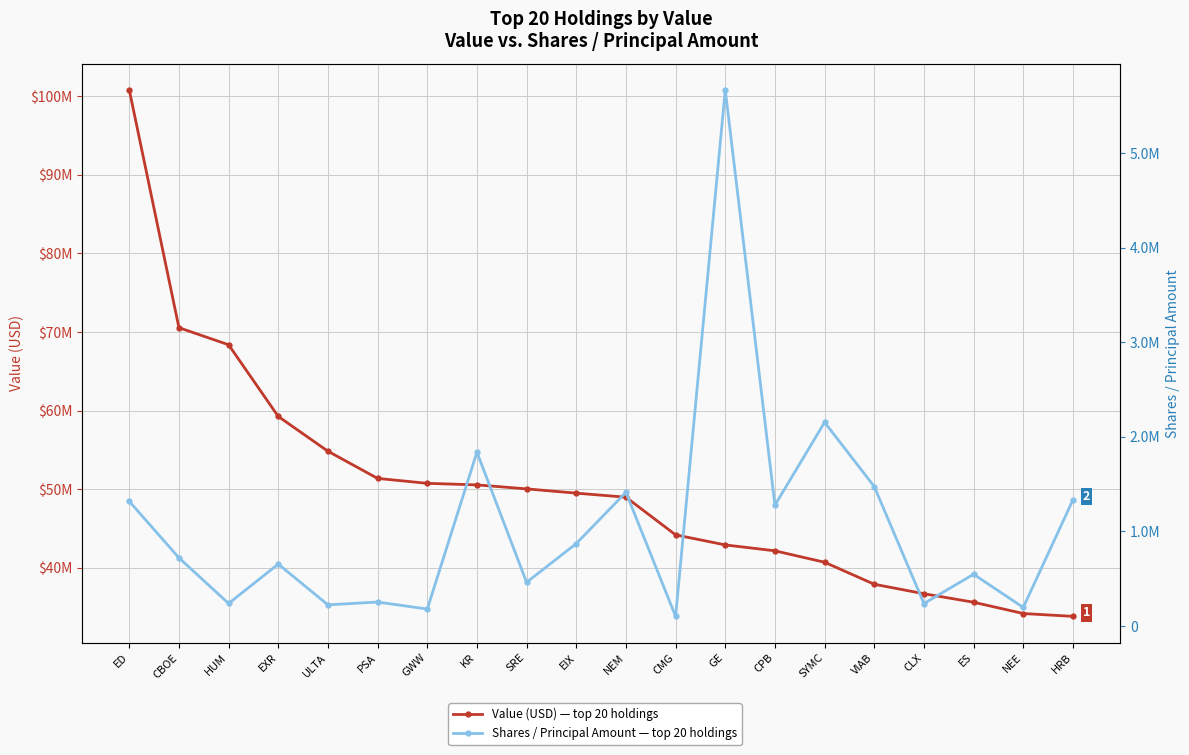

How many values in the Shares / Principal series exceed 721155?

9